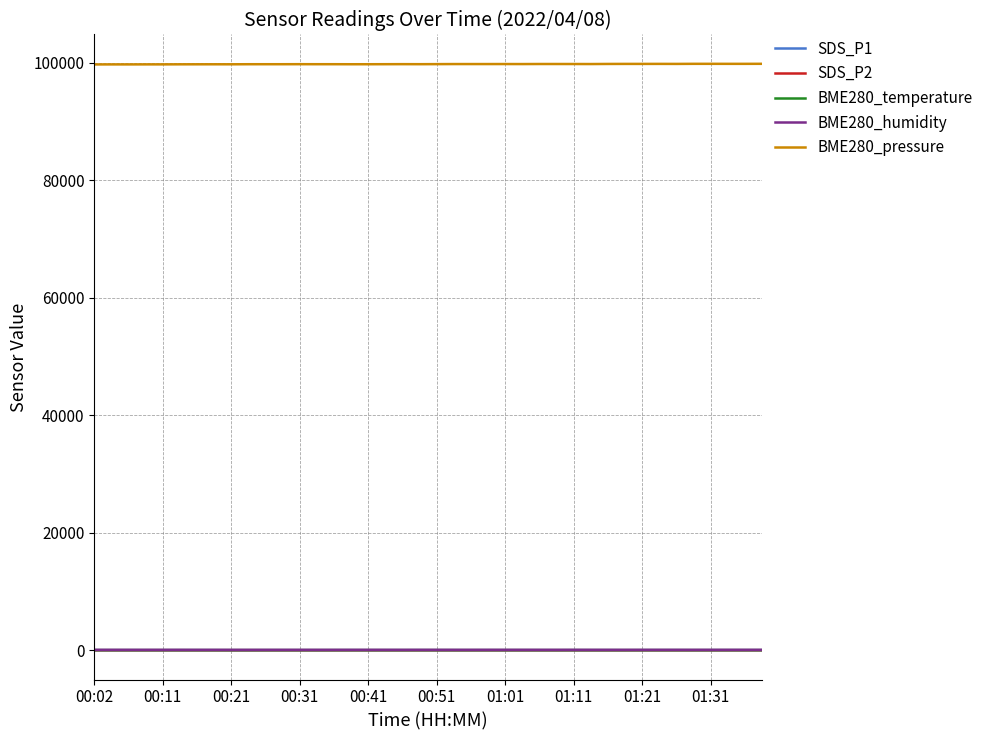

What is the difference between the maximum and minimum values in the BME280_temperature series?

0.3